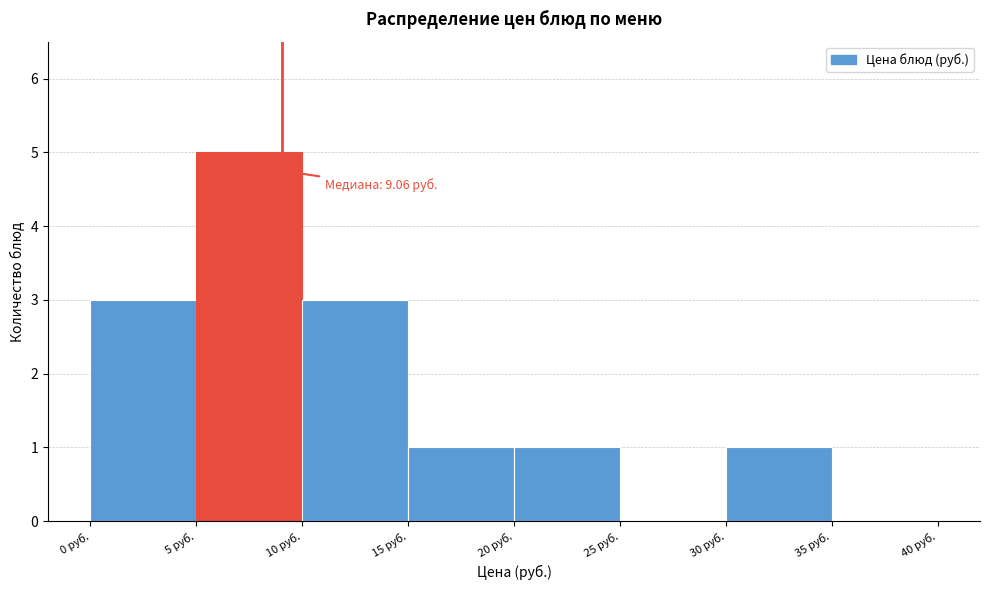

Over which range of the x-axis is the bar tallest?

5 to 10